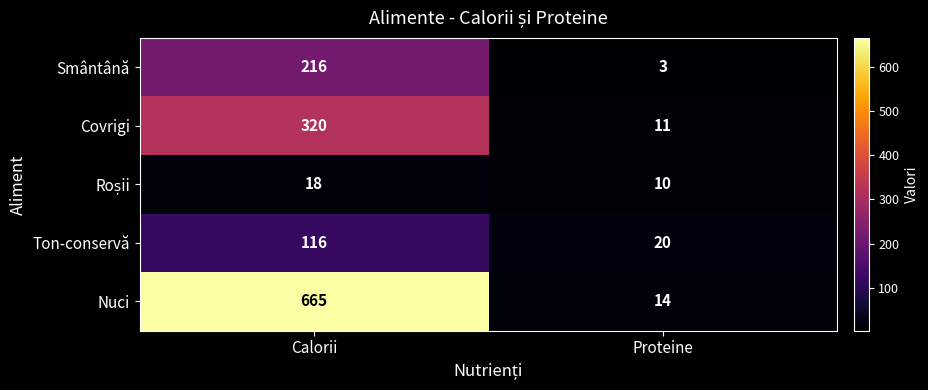

Which series has the largest total across all categories?

Nuci